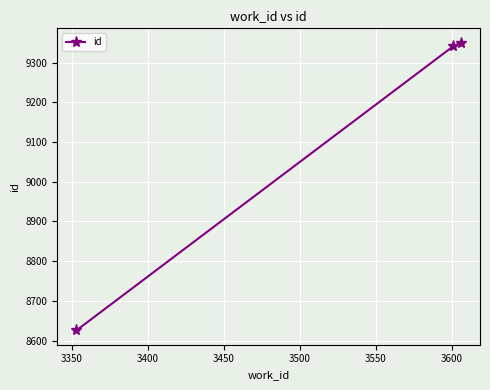

What is the greatest value displayed?

9350